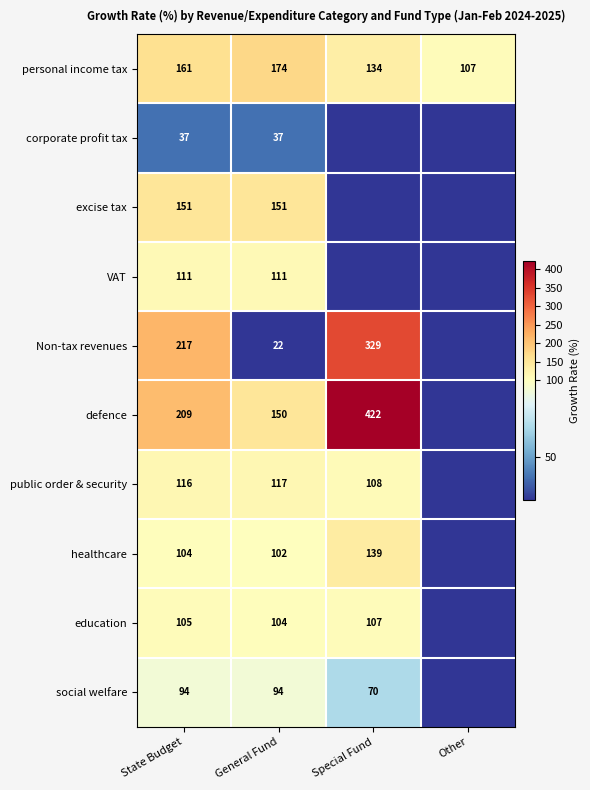

At State Budget, list the series in order from smallest to largest.

corporate profit tax, social welfare, healthcare, education, VAT, public order & security, excise tax, personal income tax, defence, Non-tax revenues